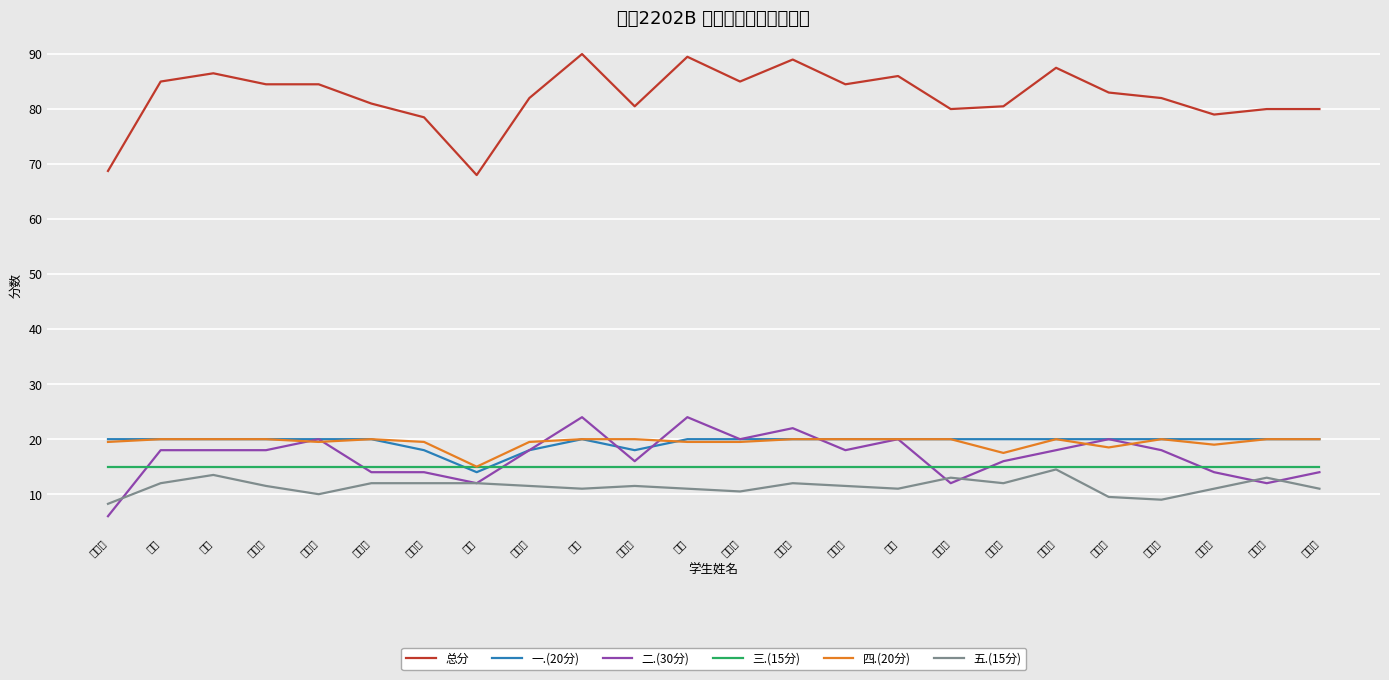

What position from the right is 吴钰?

9